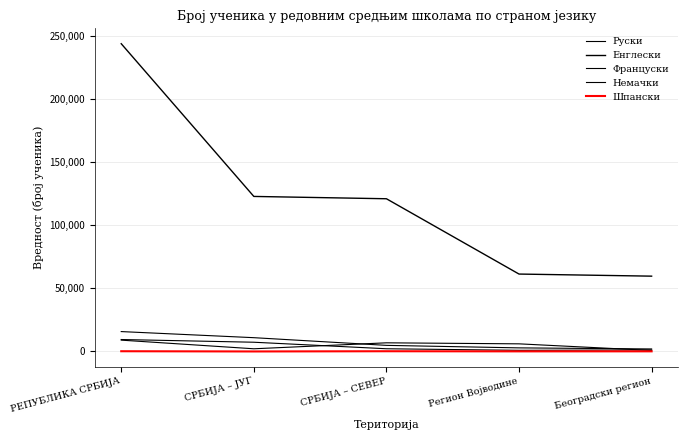

Which series has the largest total across all categories?

Енглески